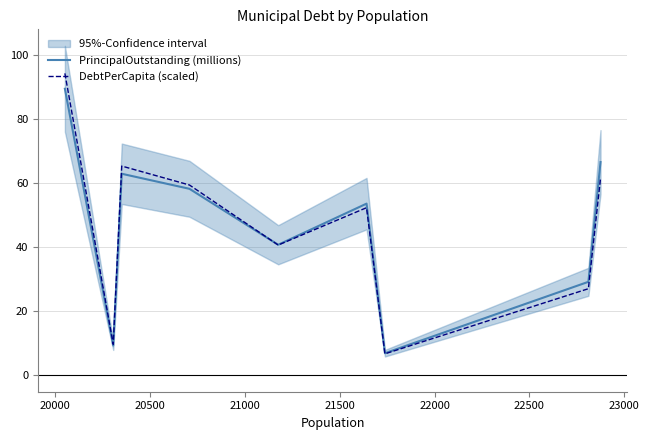

What is the maximum value for PrincipalOutstanding (millions)?

89.3